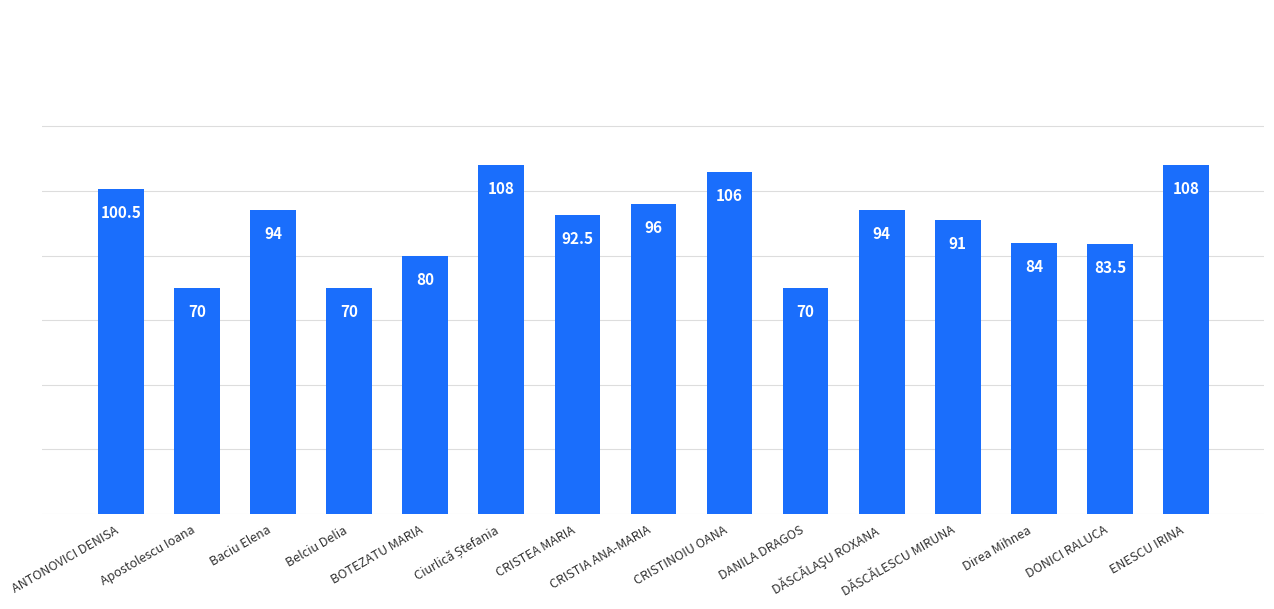

What is the greatest value displayed?

108.0